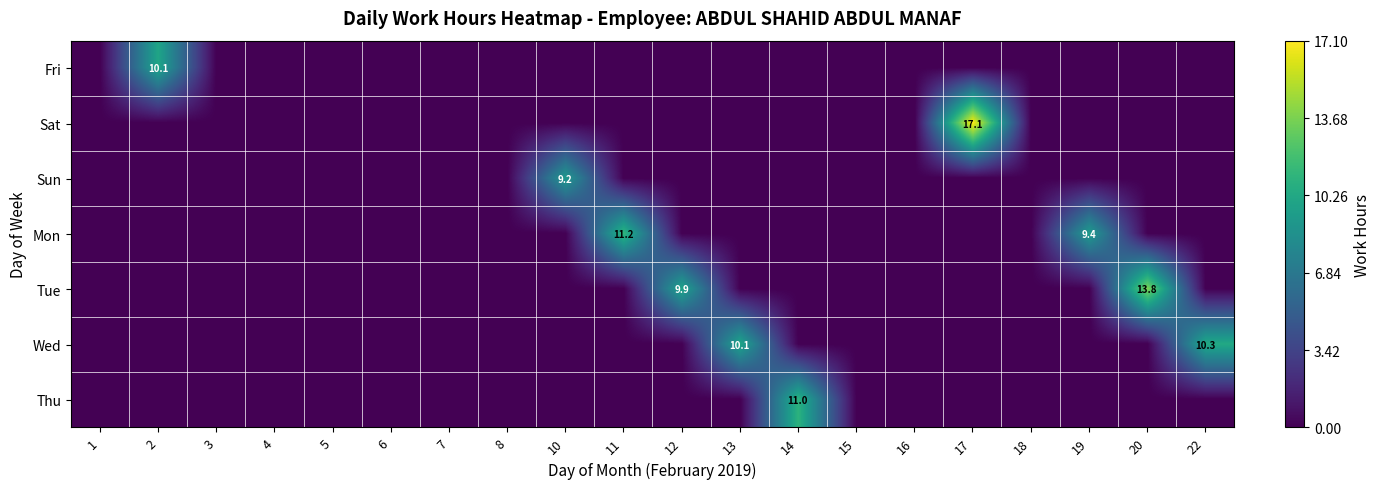

Which category has the highest value across all series?

17